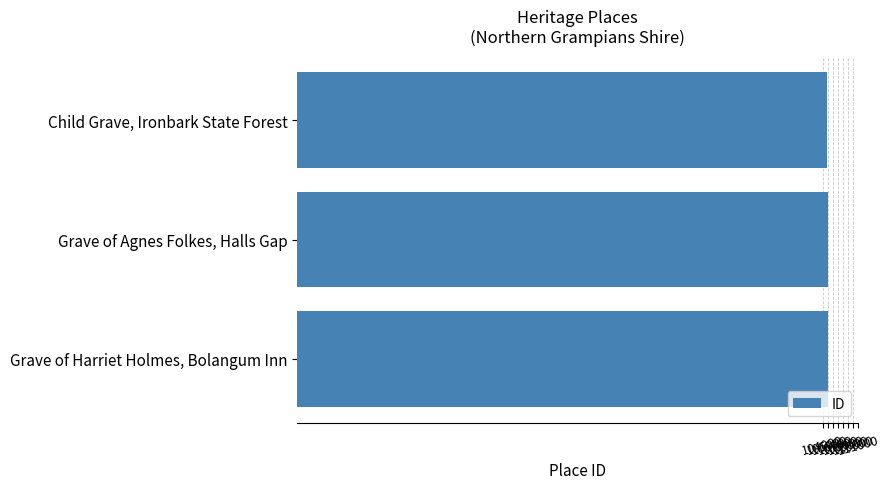

What is the average value?

105027